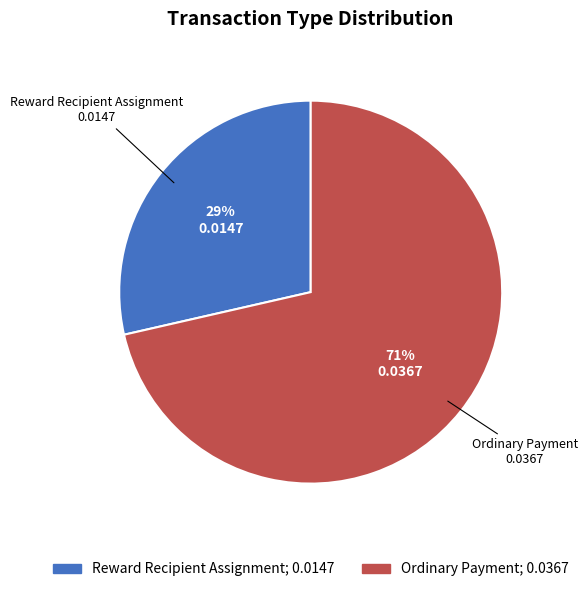

Between Reward Recipient Assignment and Ordinary Payment, which is larger?

Ordinary Payment